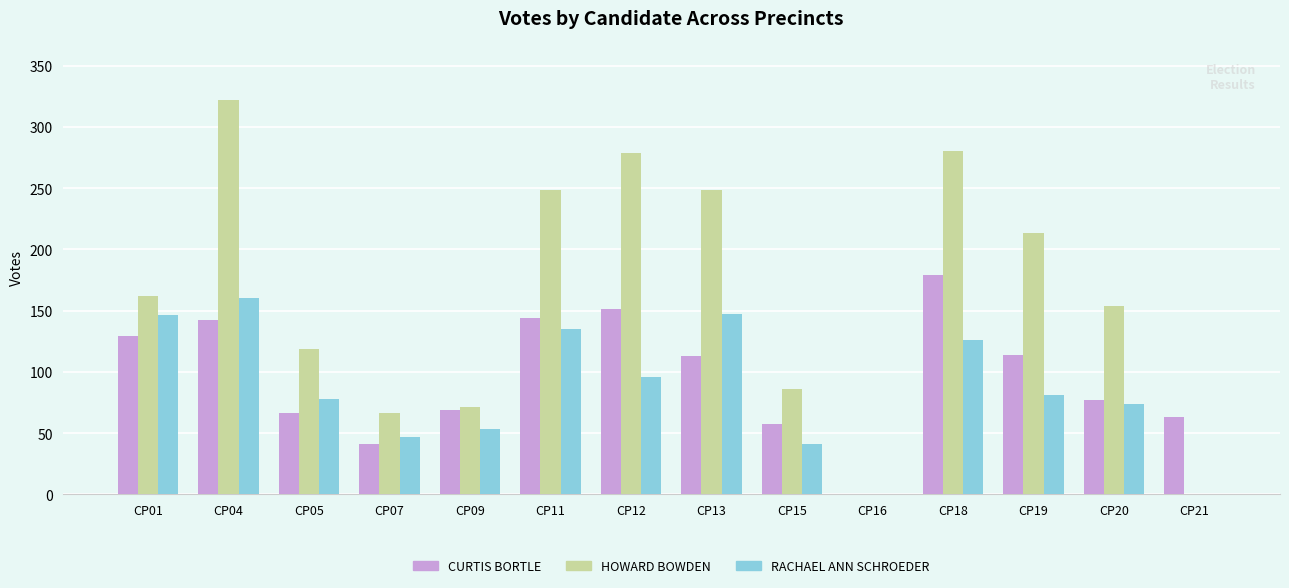

What is the sum of the RACHAEL ANN SCHROEDER values at CP11 and CP12?

231